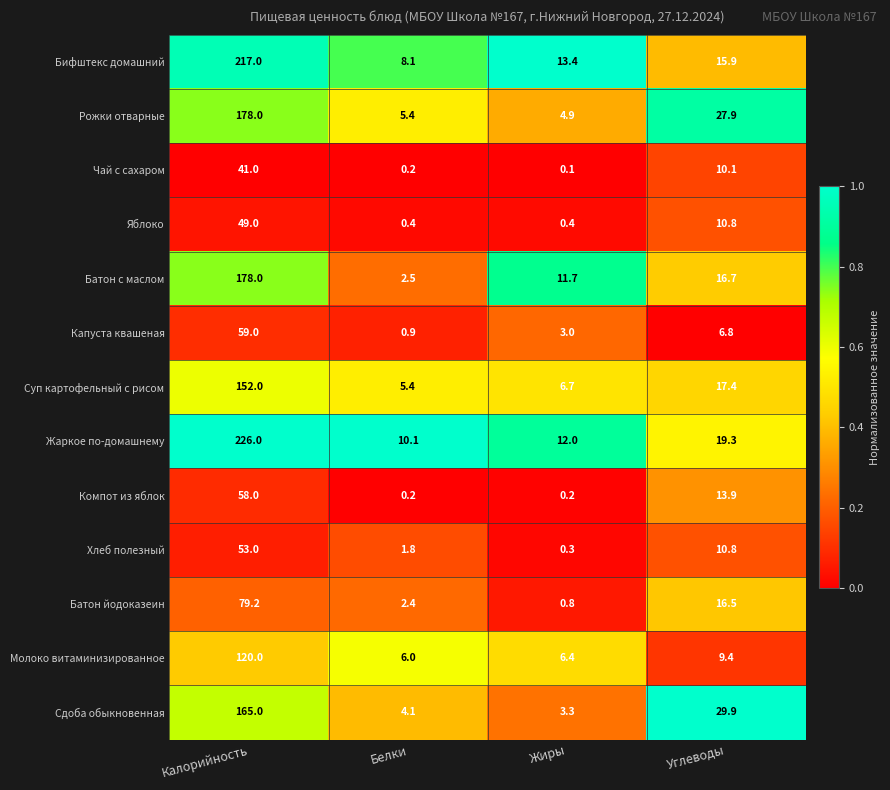

Is the value of Рожки отварные at Белки greater than the value of Компот из яблок at Углеводы?

No